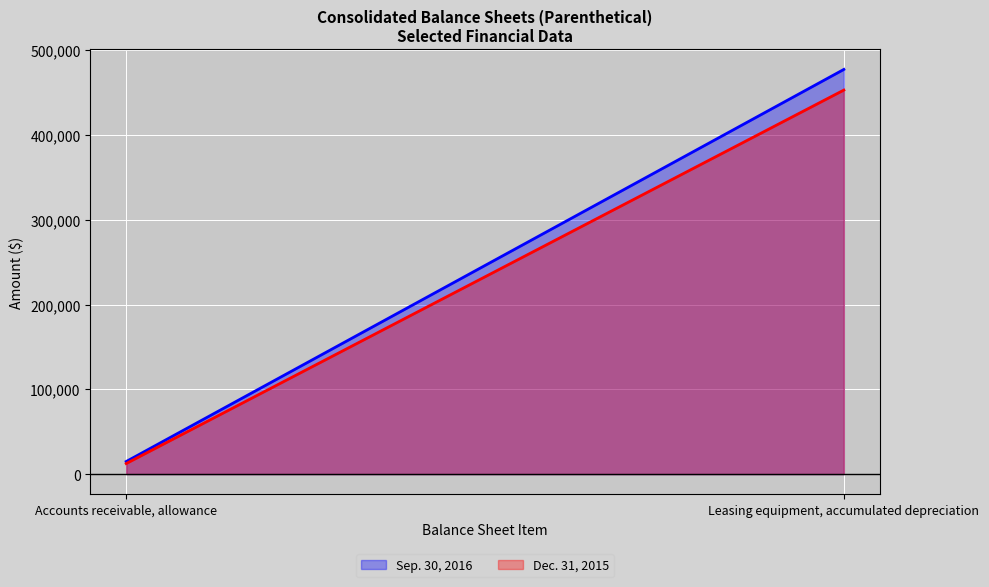

What is the smallest value displayed?

12454